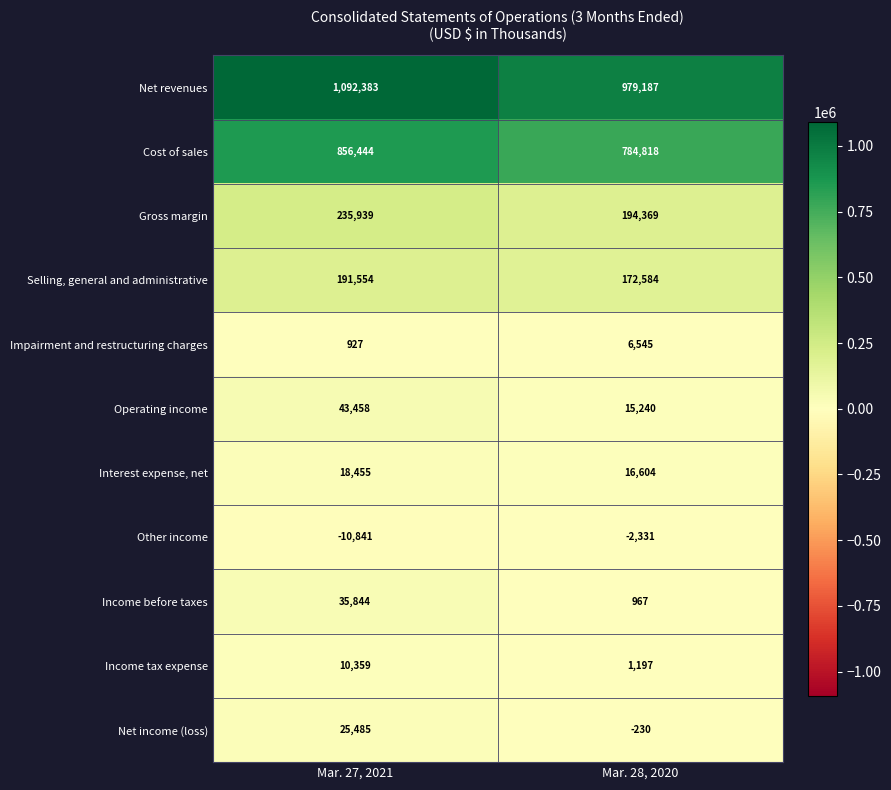

What value does the Other income series have at Mar. 27, 2021?

-10841